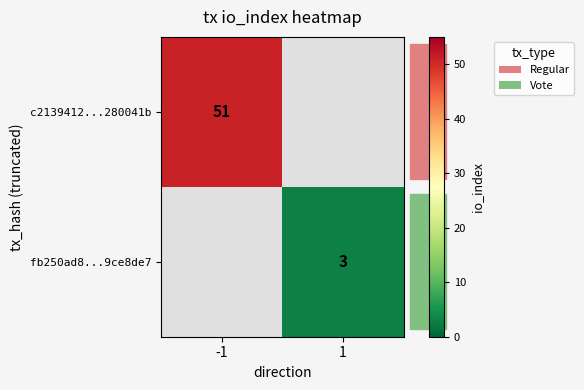

Is it true that fb250ad8...9ce8de7 equals 1 at 1?

False